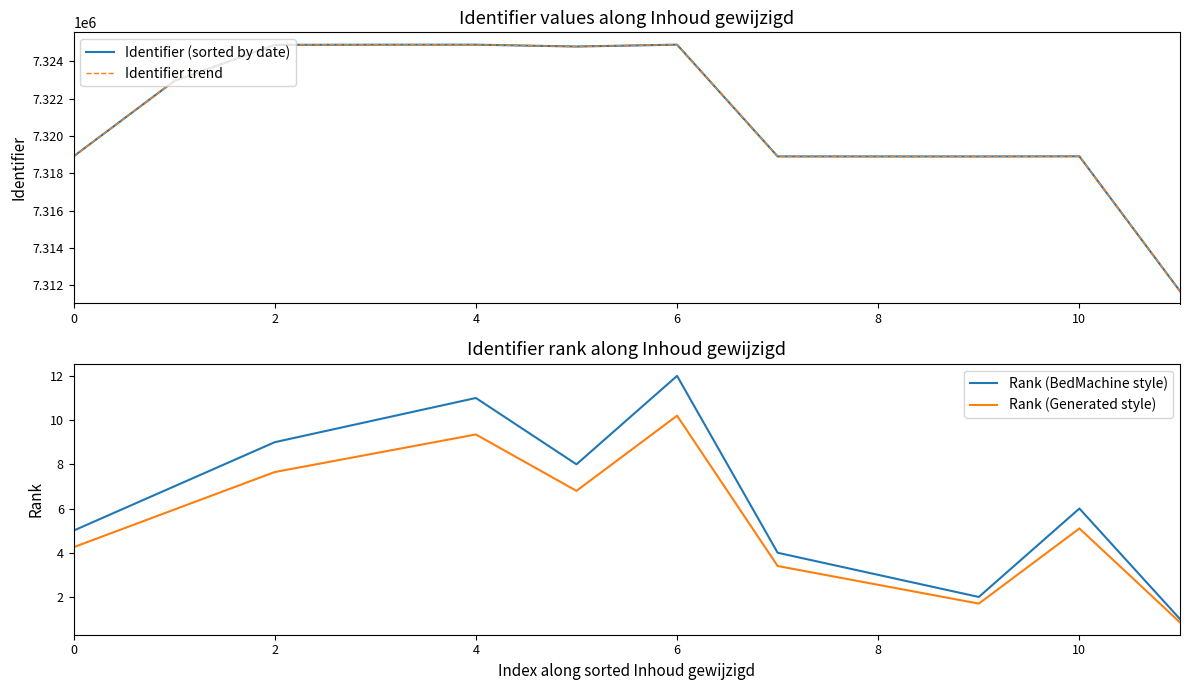

How many values in the Rank (BedMachine style) series exceed 7?

5